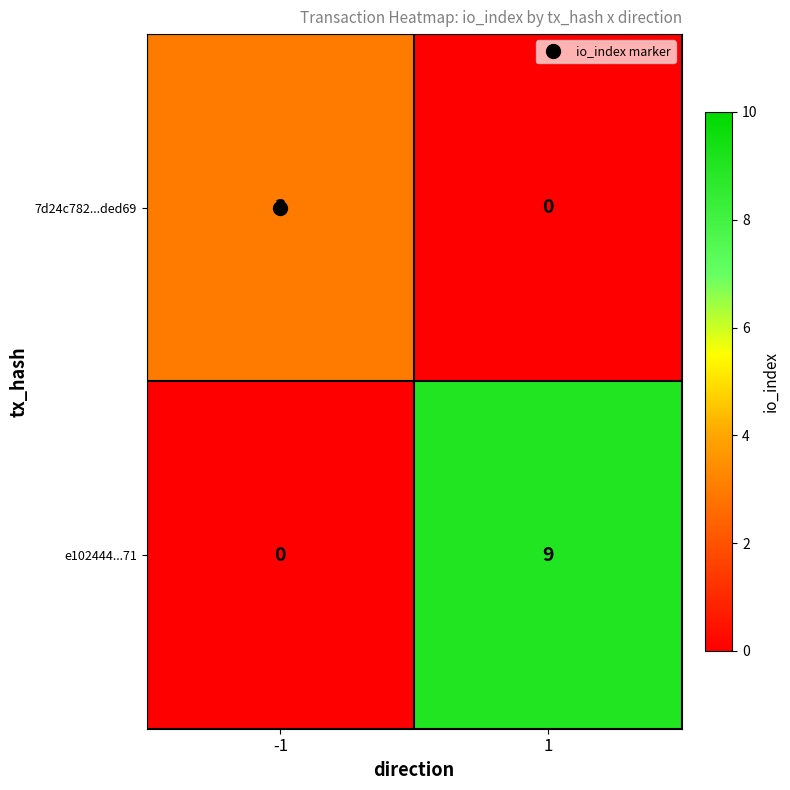

At which category is the sum across all series the highest?

1